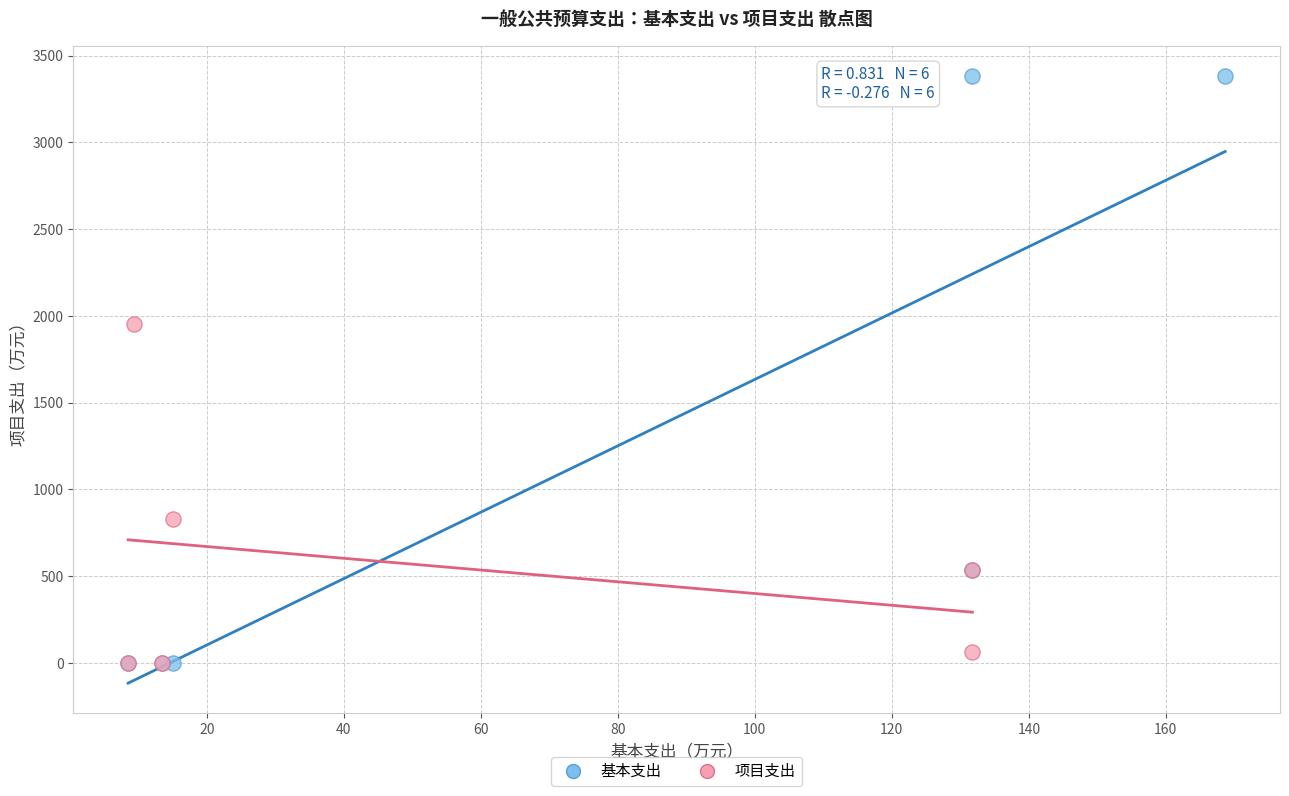

What are all the series names shown in the legend?

基本支出, 项目支出